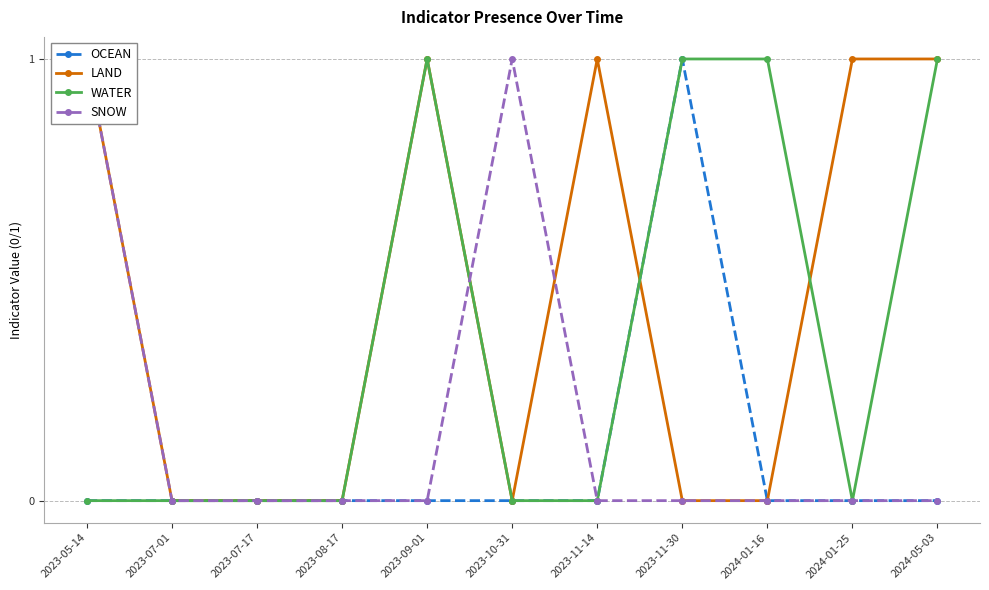

True or false: WATER and OCEAN cross at least once.

False